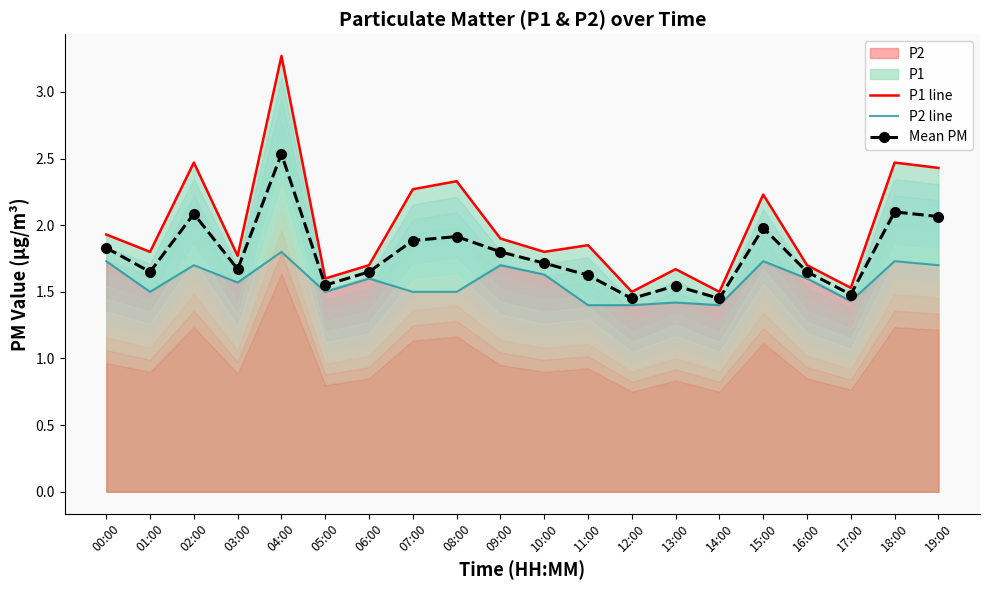

What is the value of the Mean PM point at the 19th from the left?

2.1